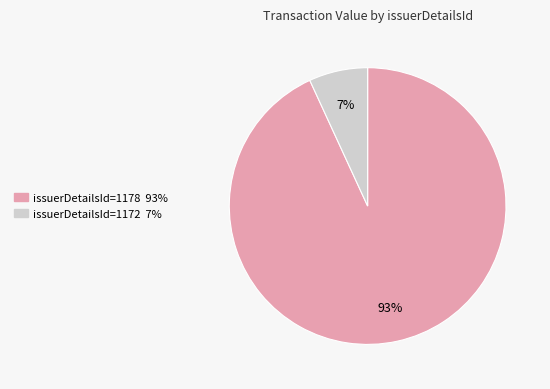

Count the number of slices in the pie.

2